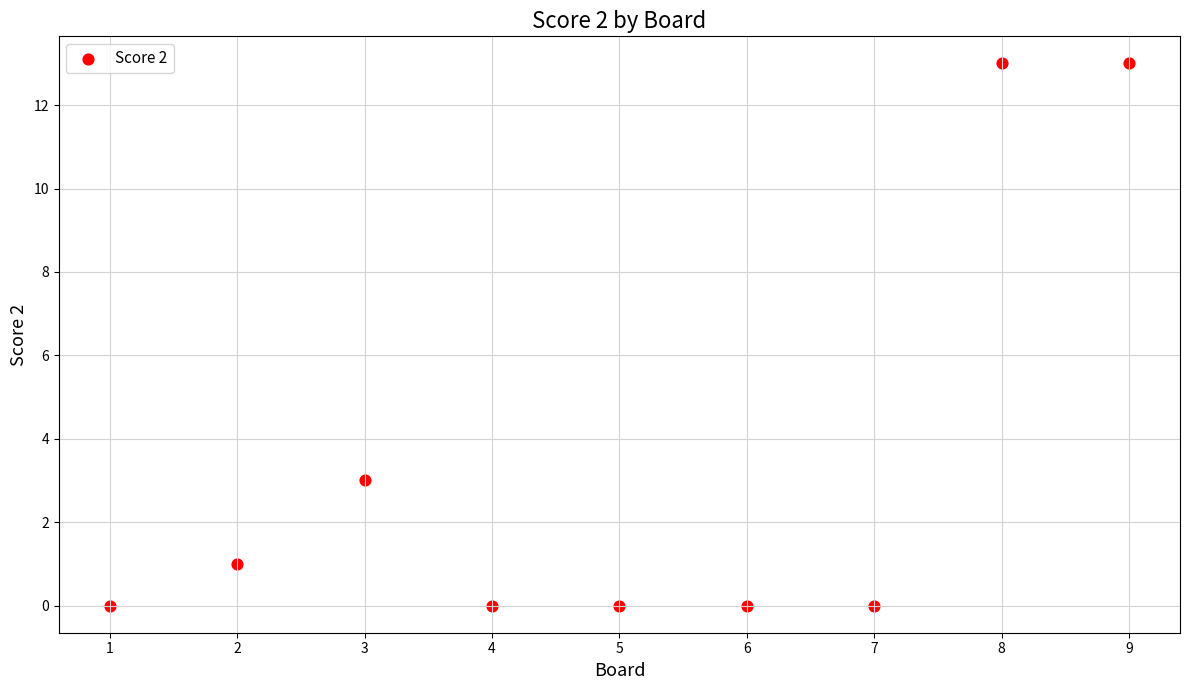

What is the average Y value?

3